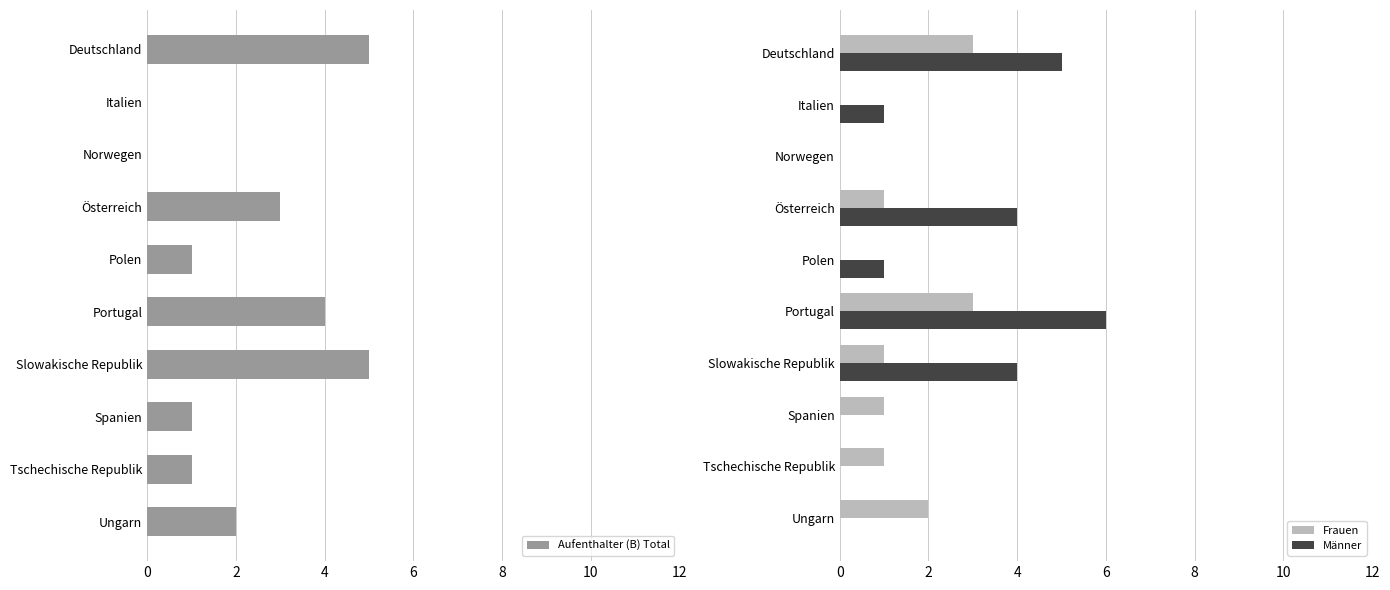

What is the maximum value for Frauen?

3